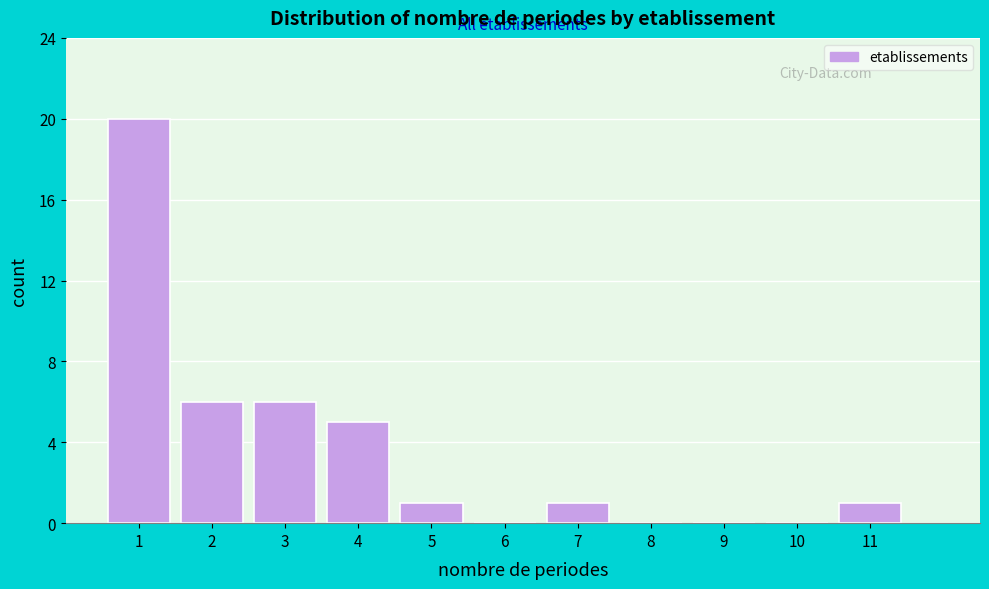

What is the height of the bar covering 10.5 to 11.5 on the x-axis? The values are not printed on the chart, so give them approximately, as read against the axis.

1